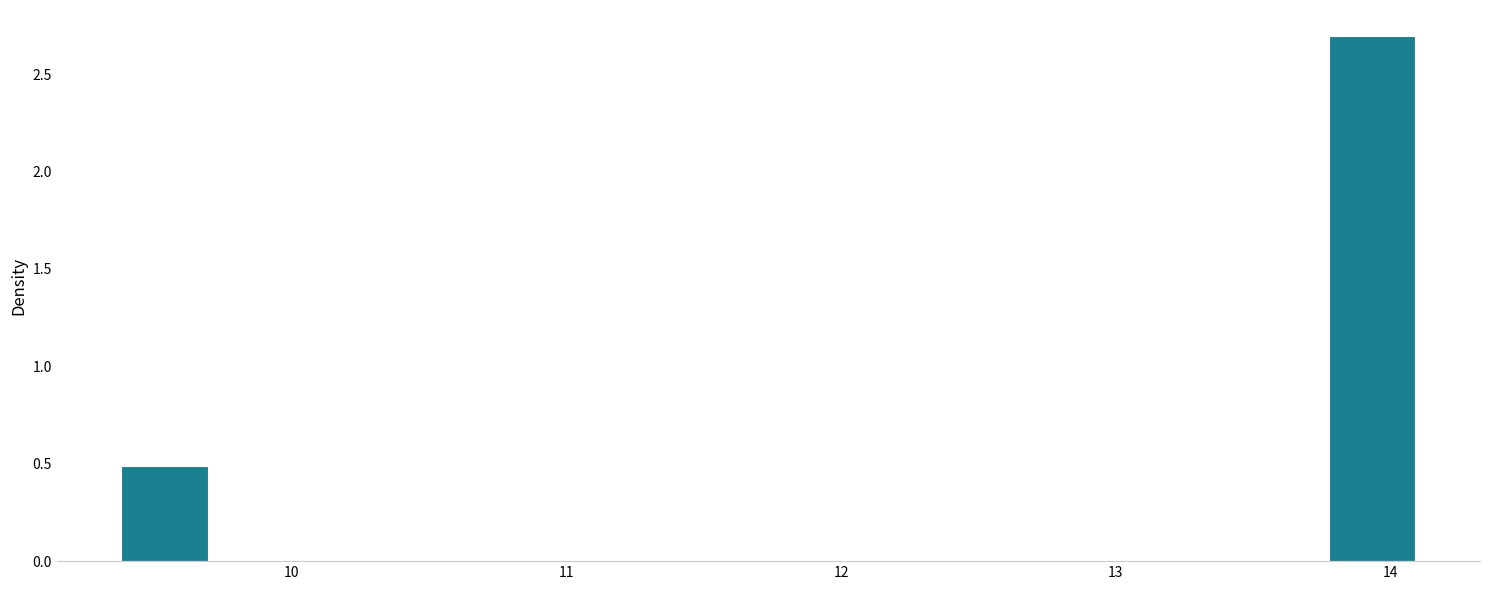

Around what value on the x-axis is the tallest bar? Give the approximate position of its centre, as read against the axis.

13.9